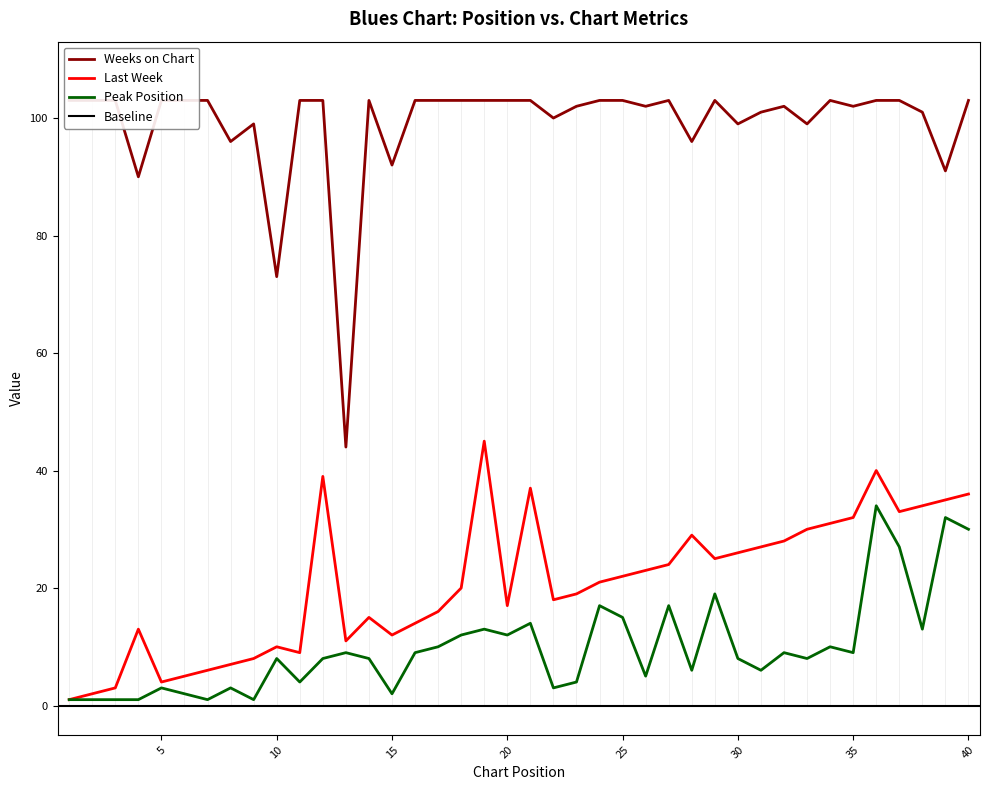

True or false: Last Week has more than 1 points higher than both neighbors.

True